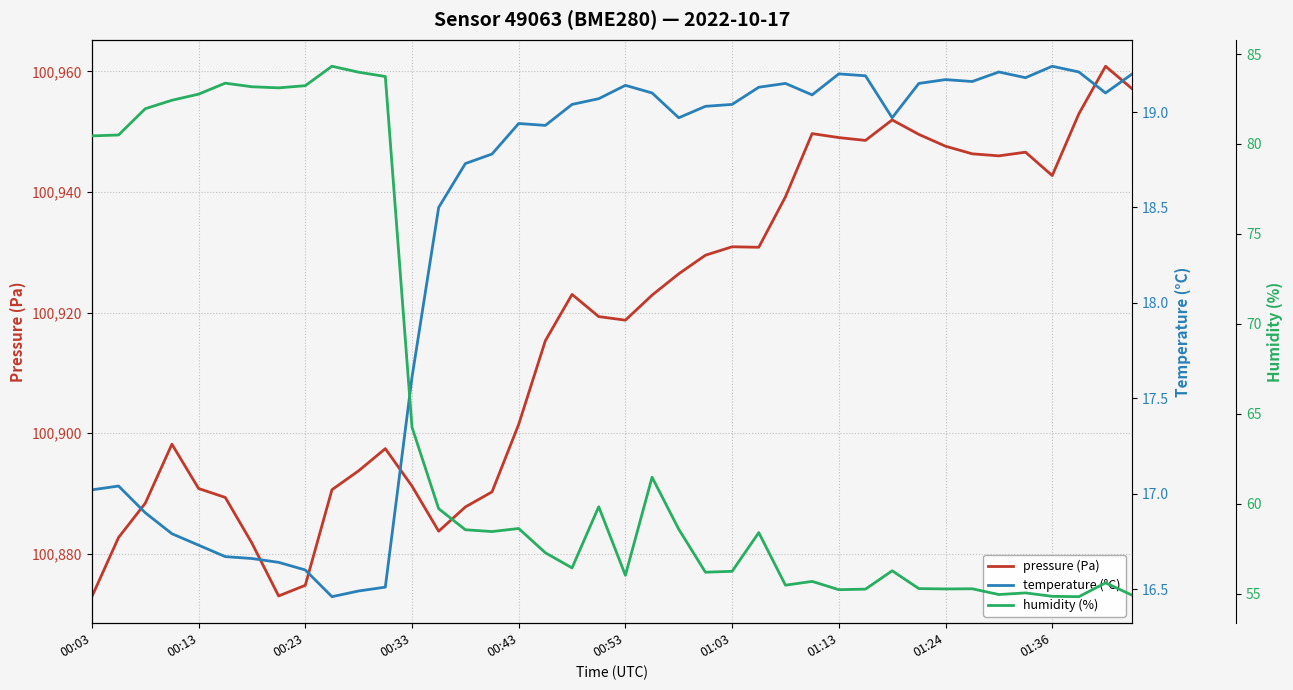

What is the maximum value for pressure (Pa)?

100960.9